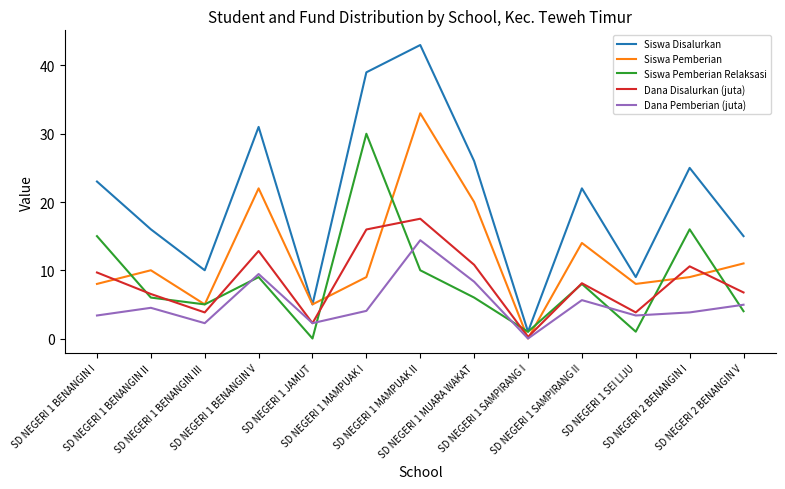

Does the chart display data point markers on the line(s)?

No